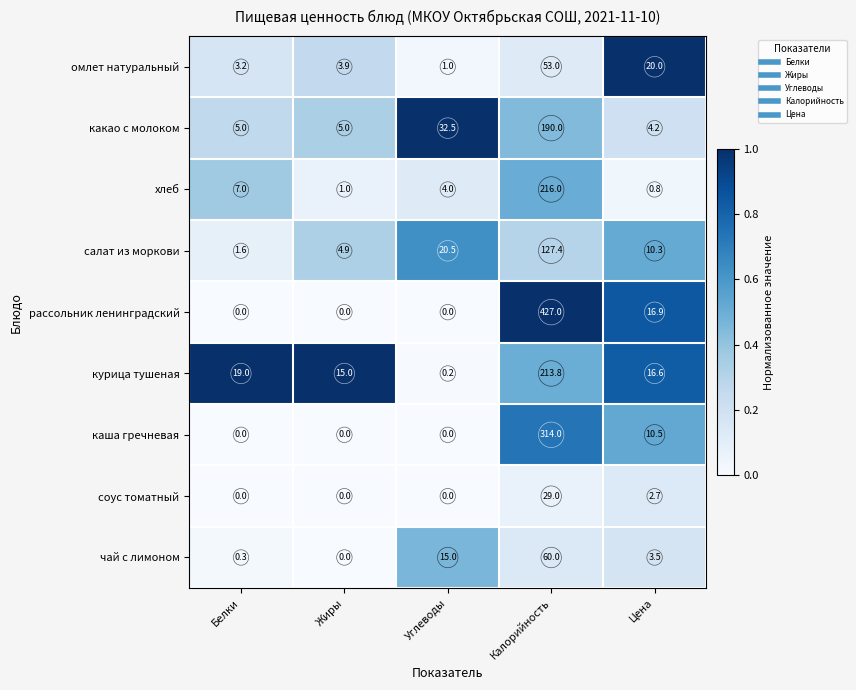

The рассольник ленинградский series shows 427.0 at Калорийность. True or false?

True